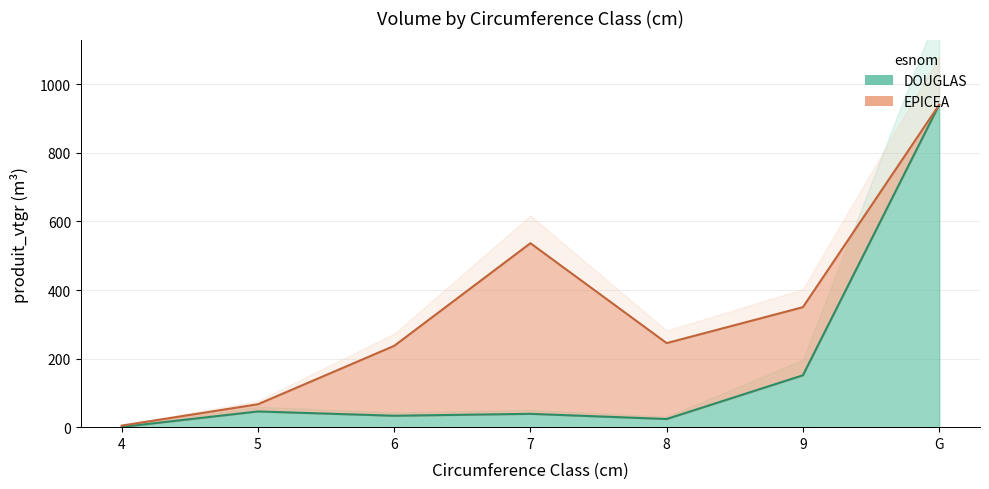

The value at 5 is 45.9. True or false?

True